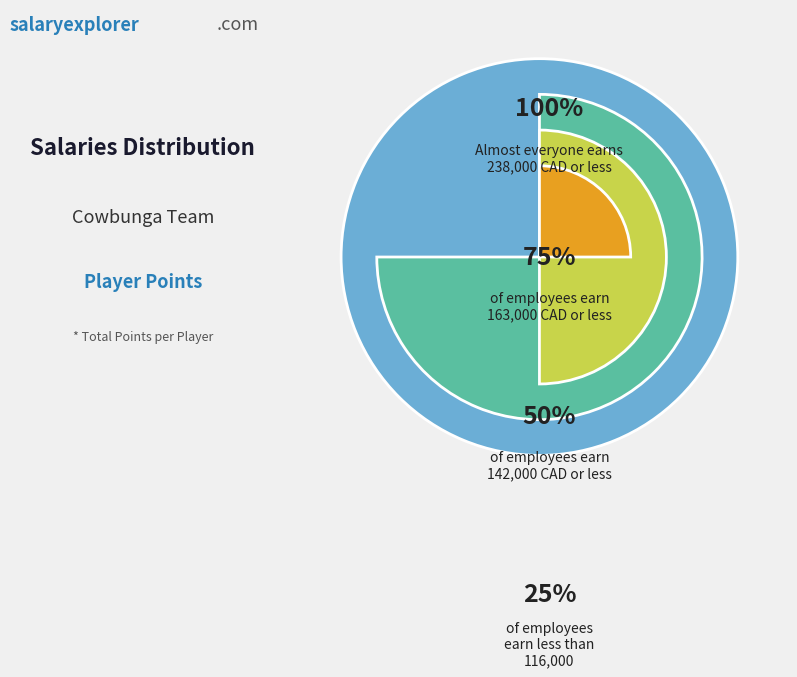

Is there any slice that represents more than half of the pie?

No